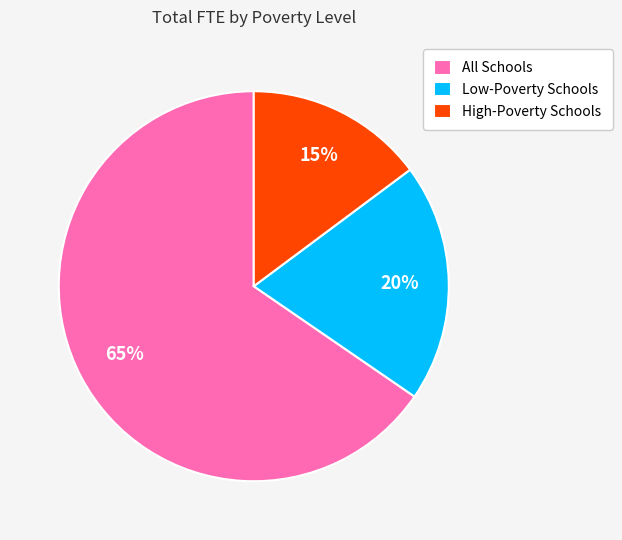

To the nearest percent, what percentage of the pie is All Schools?

65%